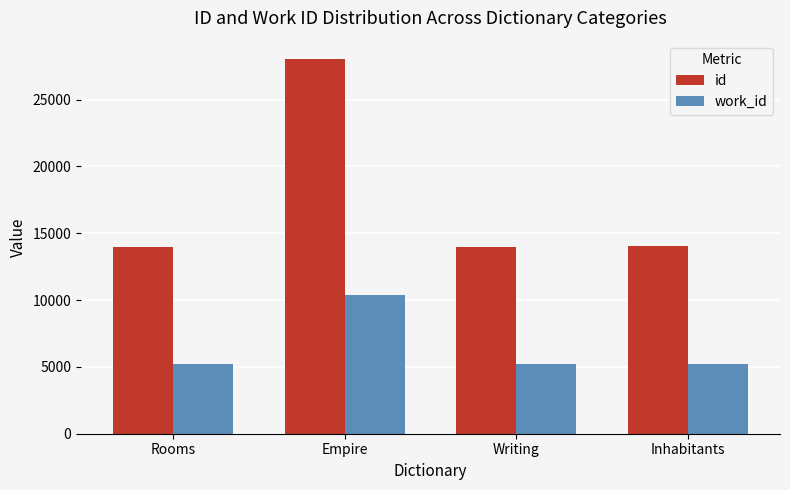

How many data points does each series have?

4